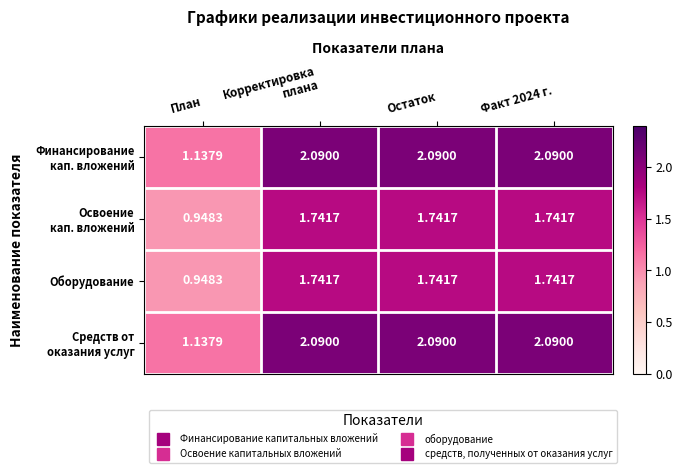

At how many categories does at least one series exceed 1?

4